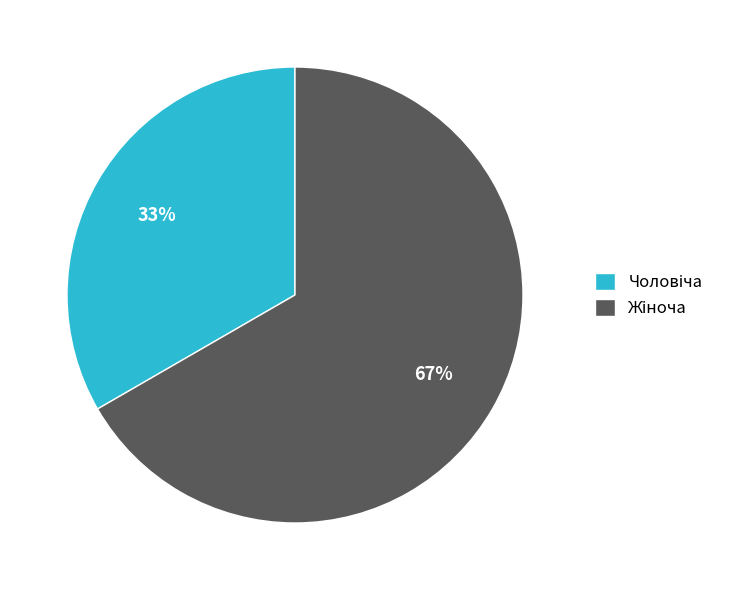

To the nearest percent, what is the average slice percentage?

50%